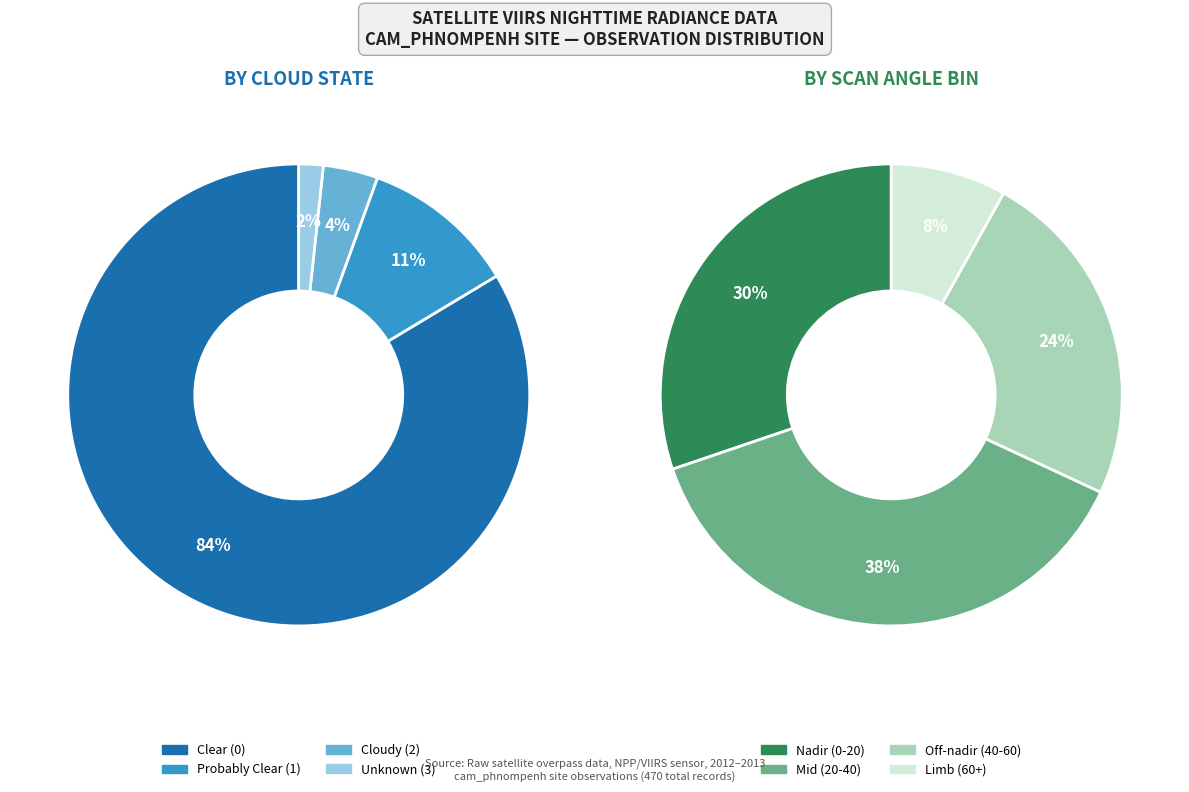

Which category has the smallest portion of the pie?

cloud_state_3